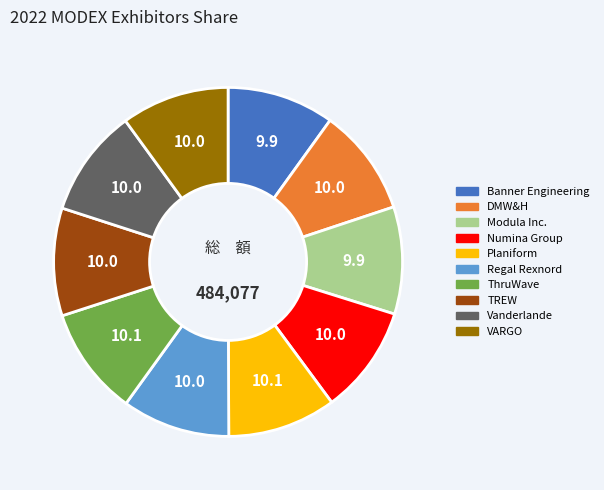

What is the ratio of the value at TREW to the value at DMW&H?

1.0